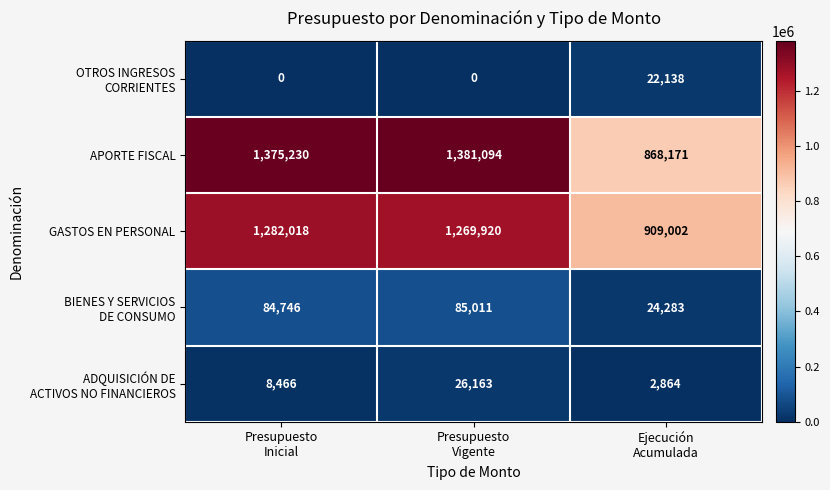

Which series has the largest range (max minus min)?

APORTE FISCAL